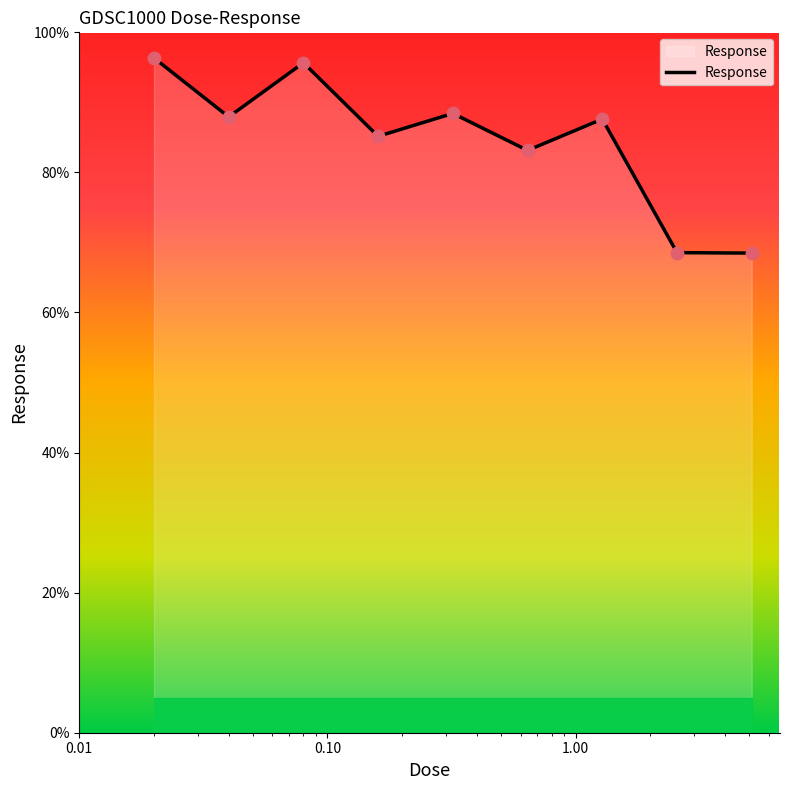

What is the difference between the maximum and minimum values?

27.9